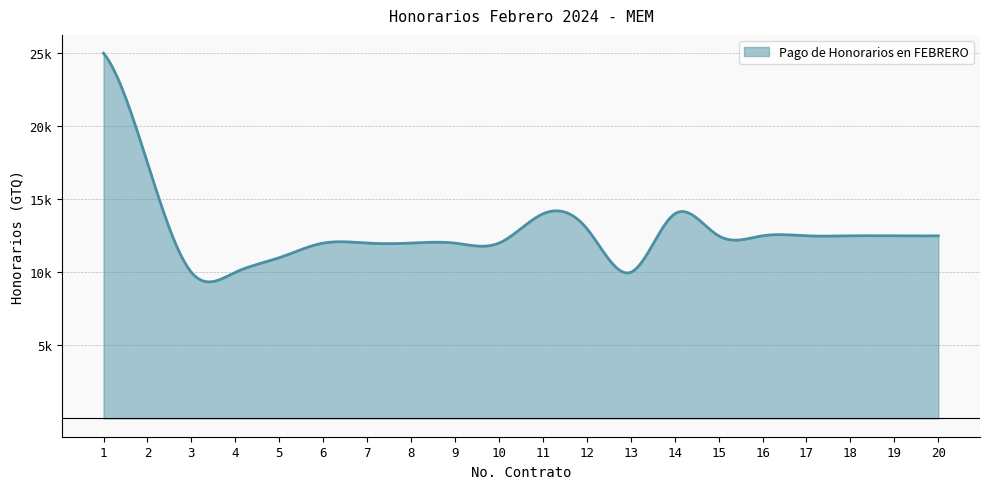

Does the chart display data point markers on the line(s)?

No